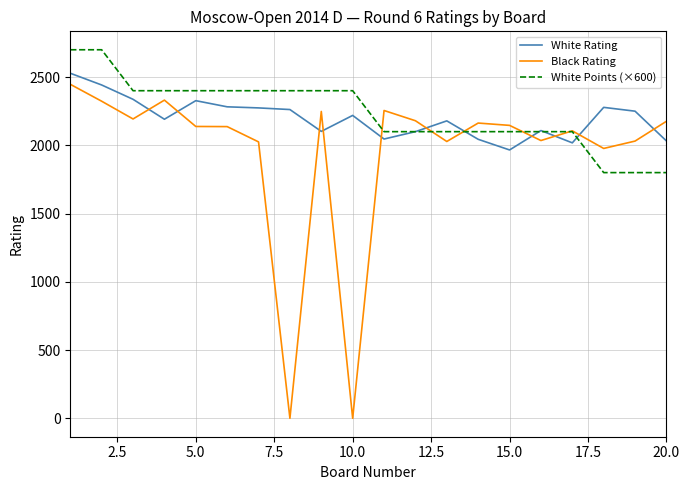

Which series has the widest spread of values?

Black Rating